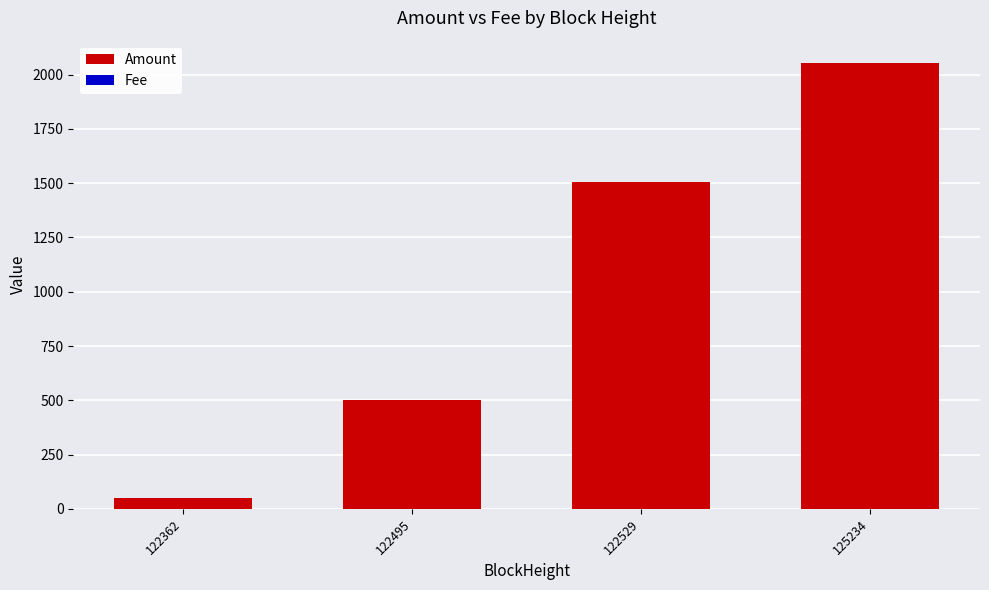

How many series are shown in this chart?

2